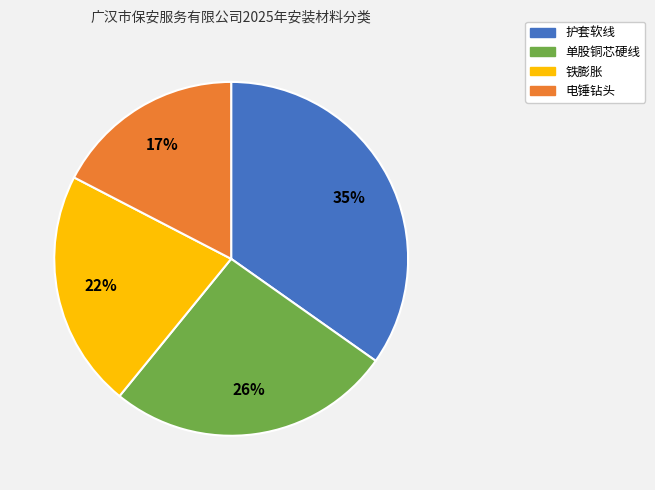

Which category has the smallest portion of the pie?

电锤钻头